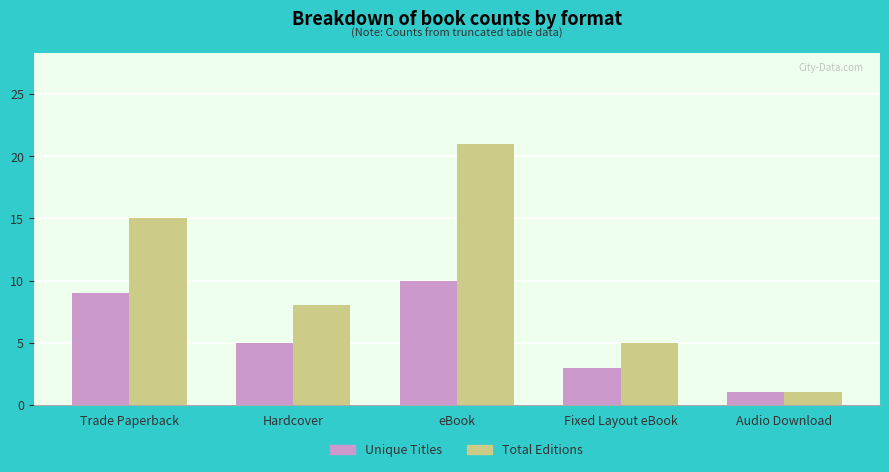

What is the difference between the Unique Titles values at eBook and Audio Download?

9